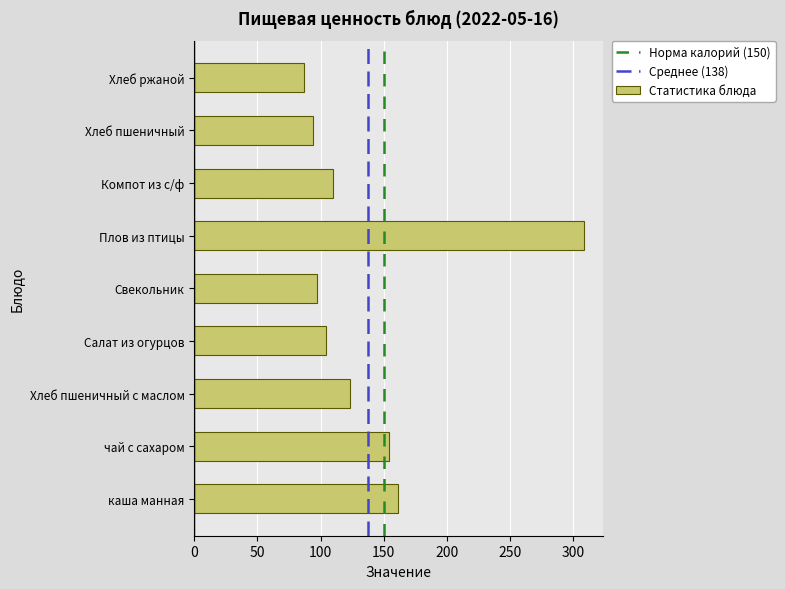

Reading top to bottom, what are all the values shown in this chart?

87.0	94.0	110.0	308.7	97.0	104.0	123.0	154.0	161.0